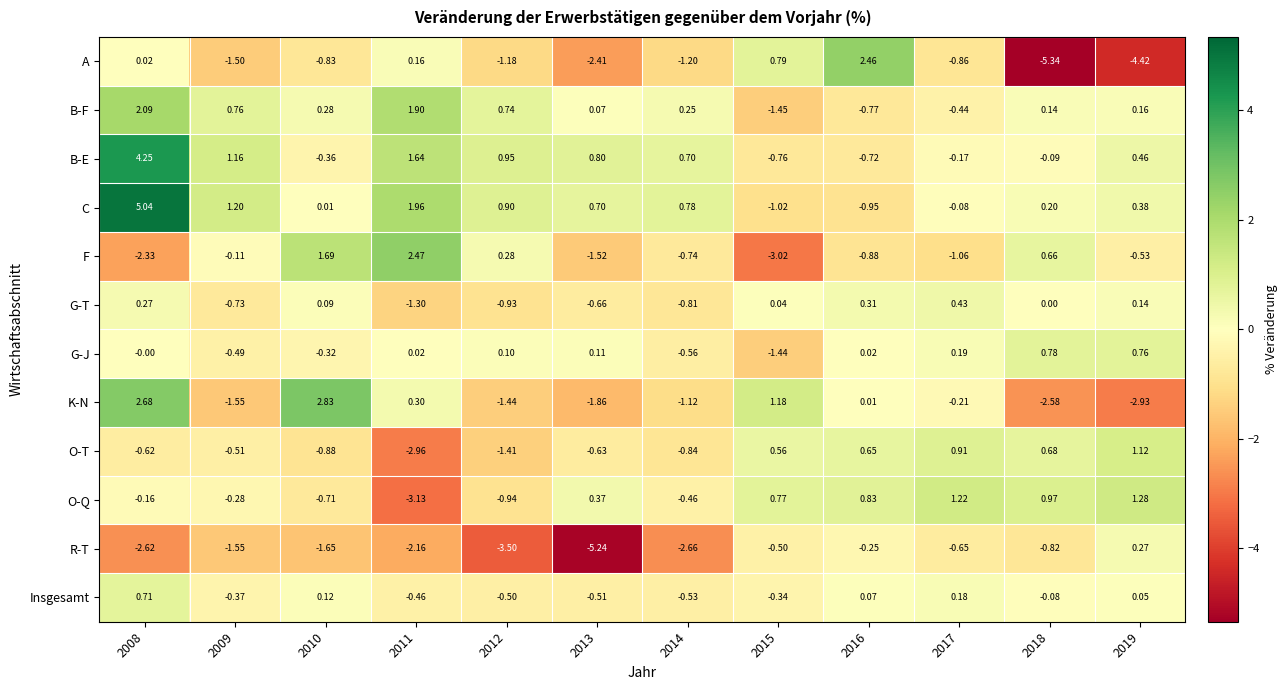

At how many categories does at least one series exceed -4?

12